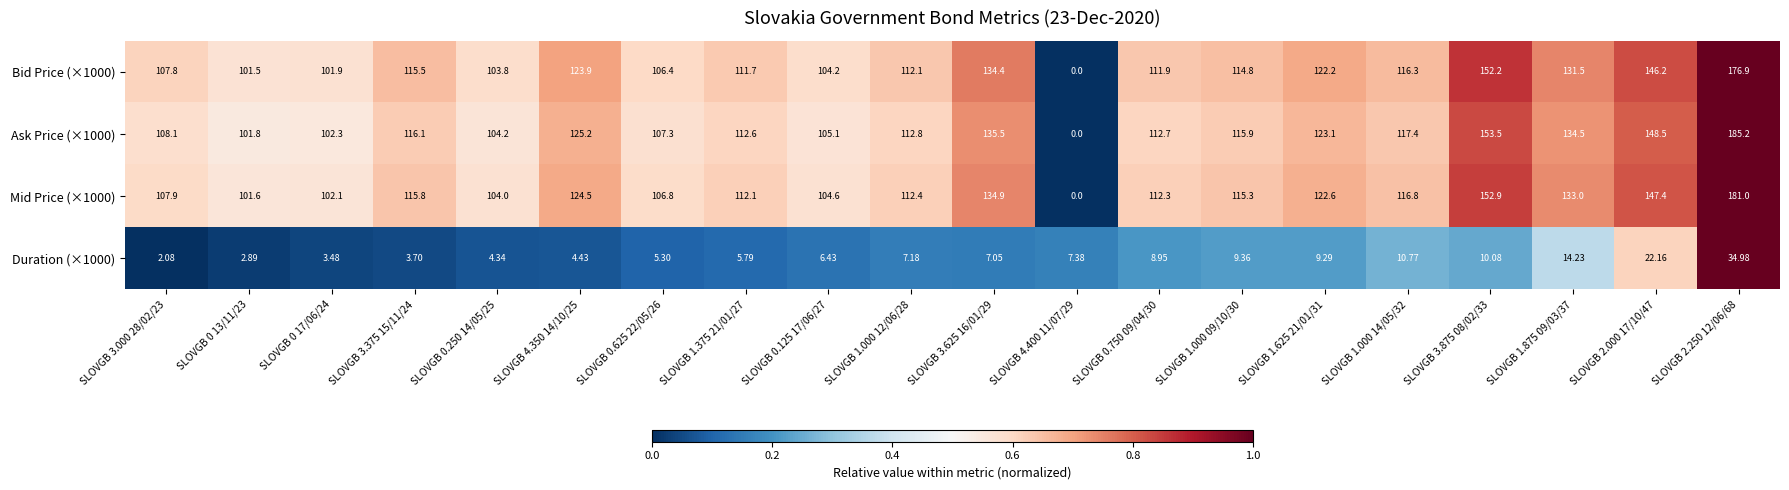

List the series in order of their peak value, lowest first.

Duration (×1000), Bid Price (×1000), Mid Price (×1000), Ask Price (×1000)